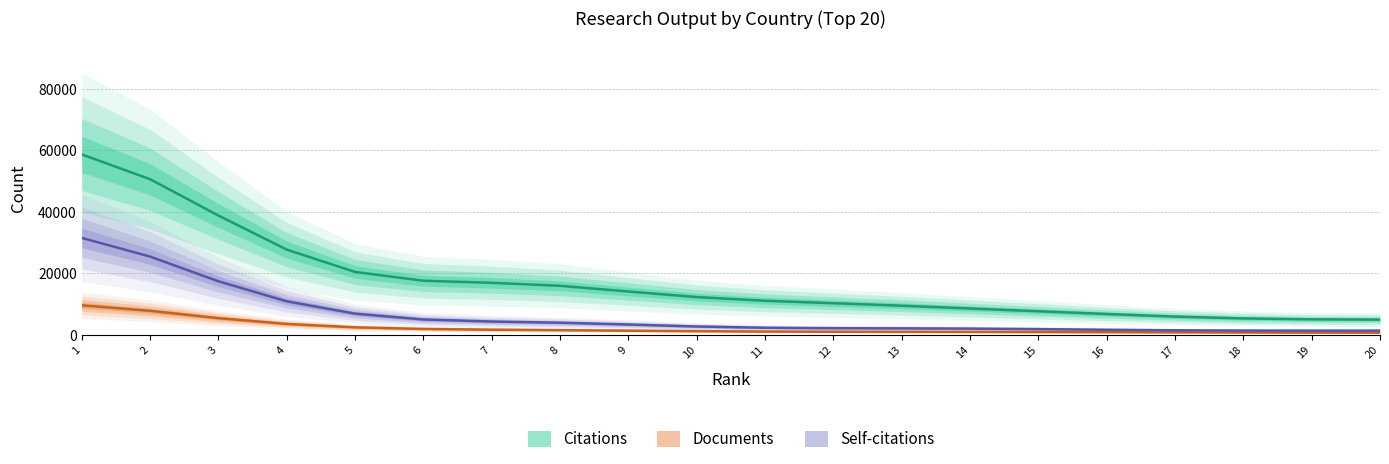

True or false: Citations and Self-citations intersect in this chart.

False